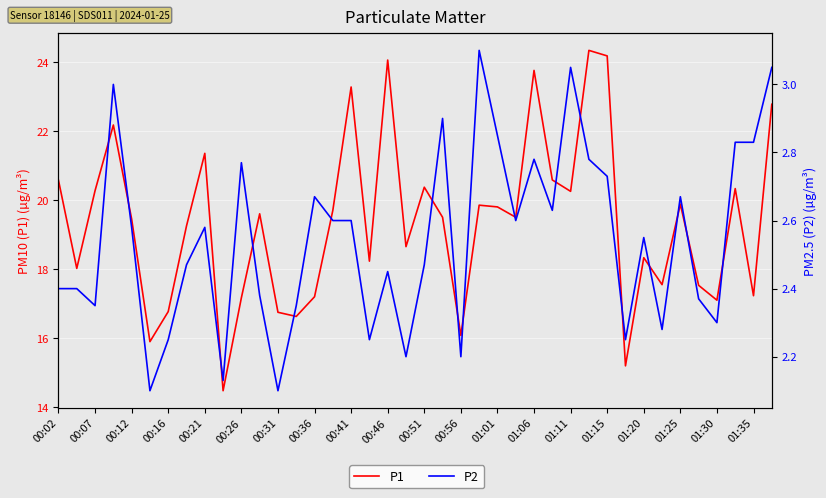

How many lines are shown in the chart?

2